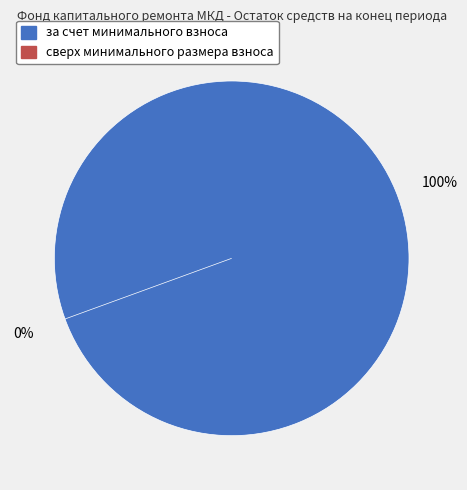

What is the smallest slice in the pie chart?

сверх минимального размера взноса